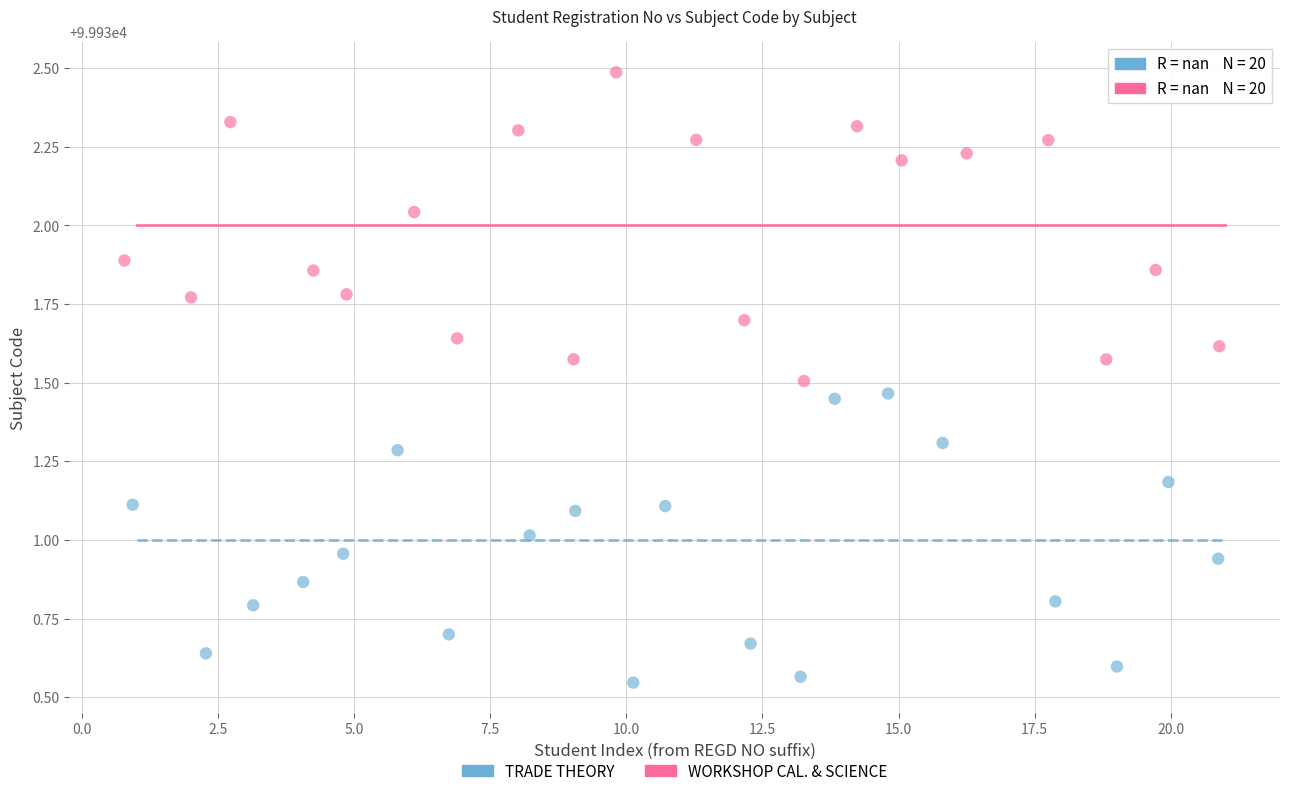

Which series contains the lowest Y value?

TRADE THEORY